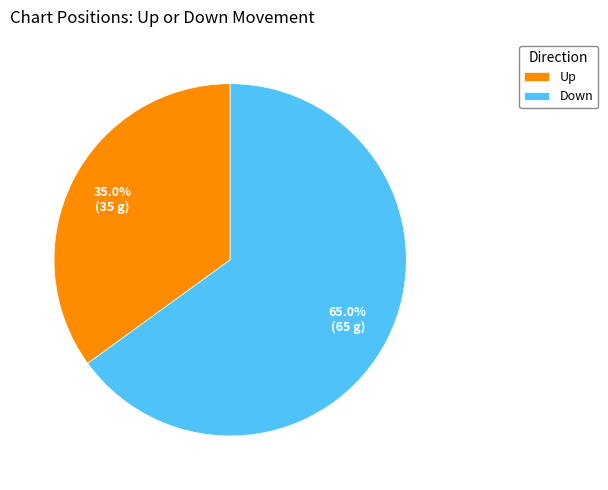

Which category has the smallest portion of the pie?

Up